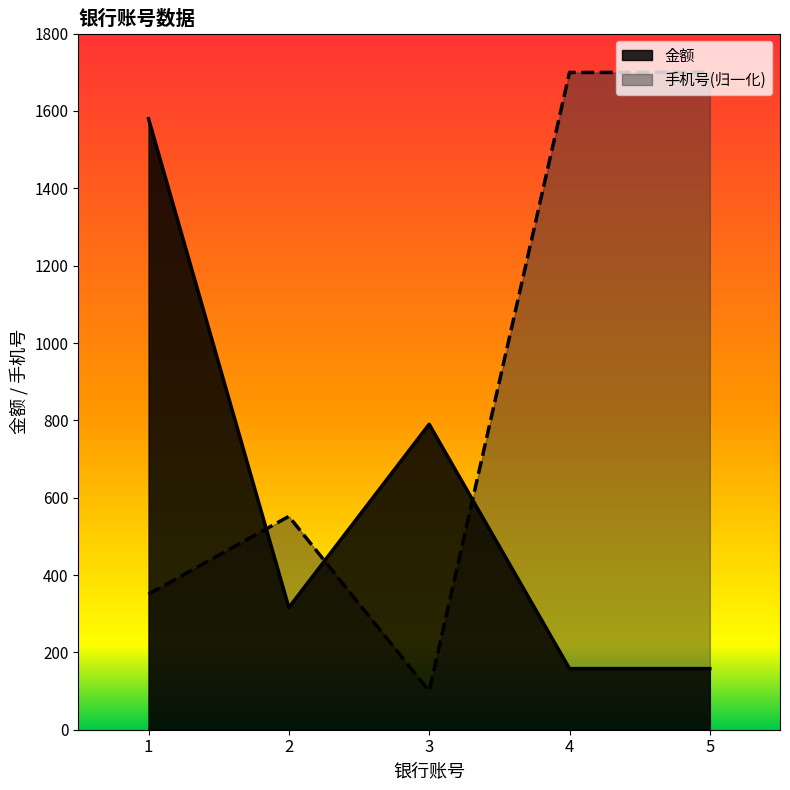

Count the number of data series in this chart.

2